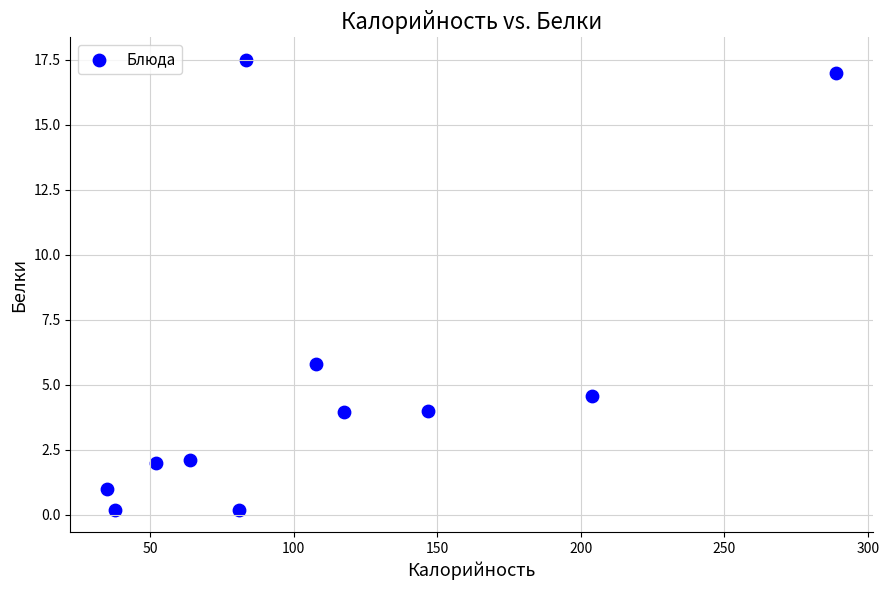

What is the average Y value?

5.3